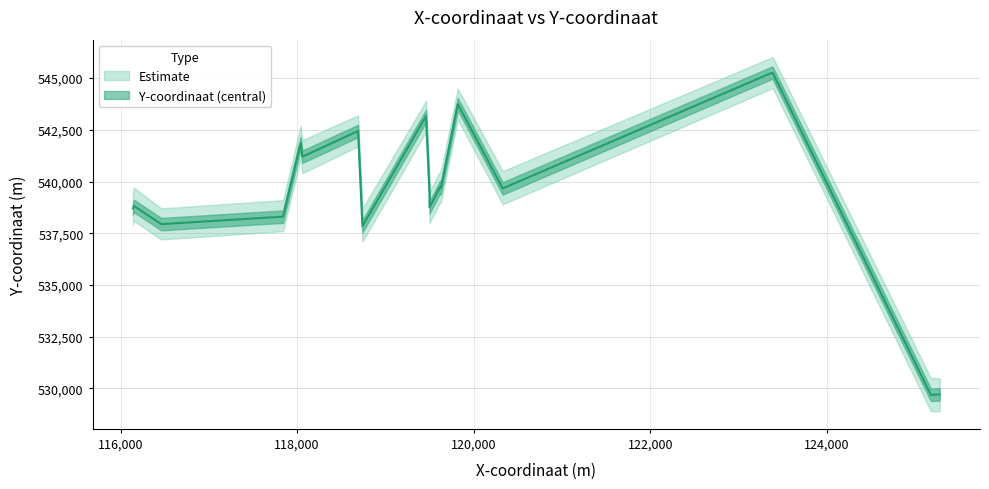

What is the value of the 10th point from the left?

538820.0